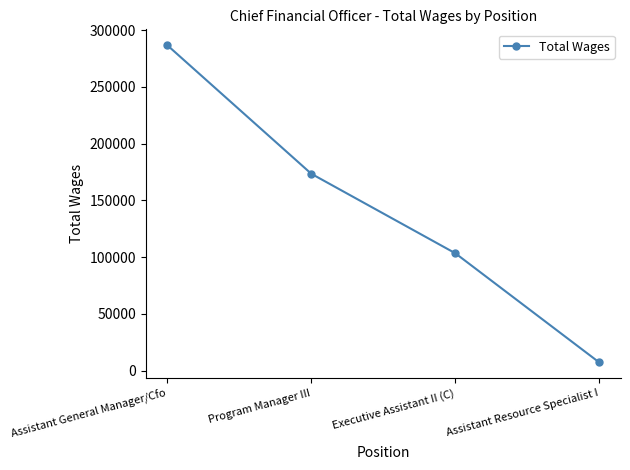

What is the change in value from Assistant General Manager/Cfo to Program Manager III?

-113257